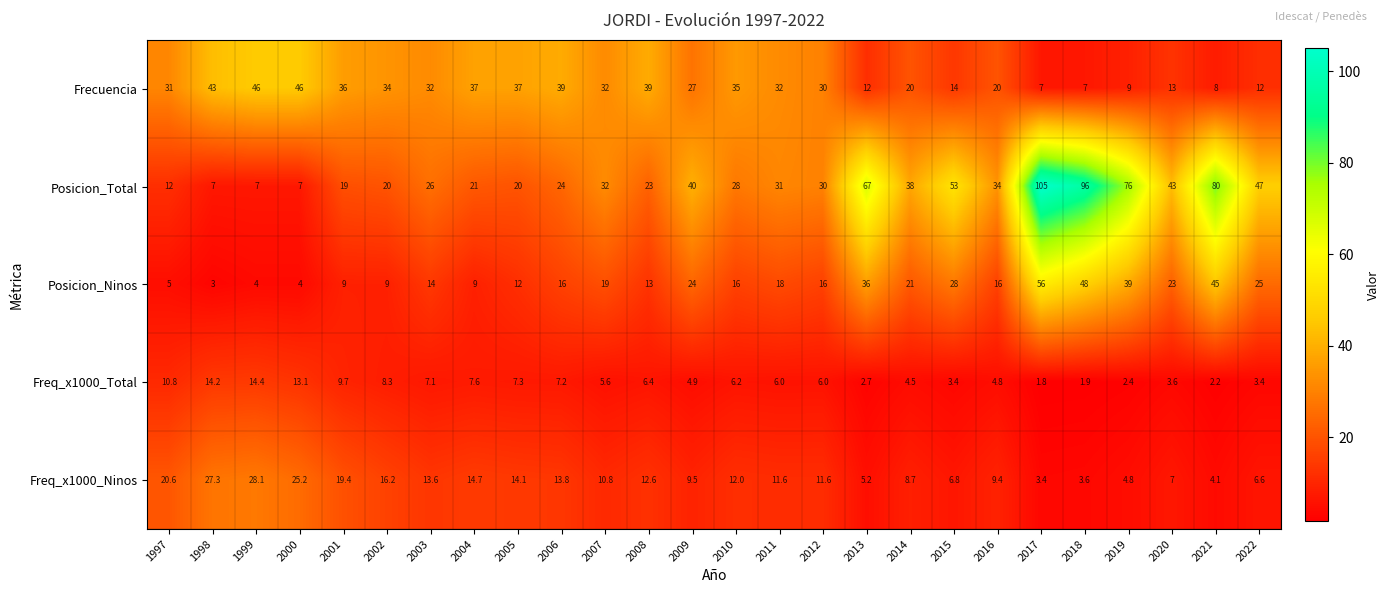

How many distinct data groups are displayed?

5